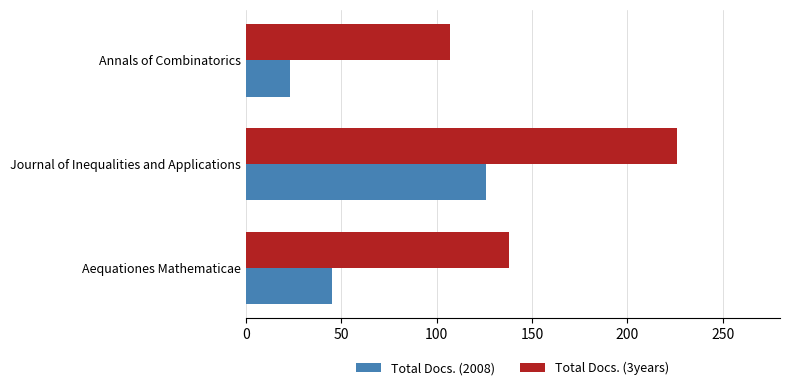

What is the spread (max minus min) of values at Annals of Combinatorics?

84